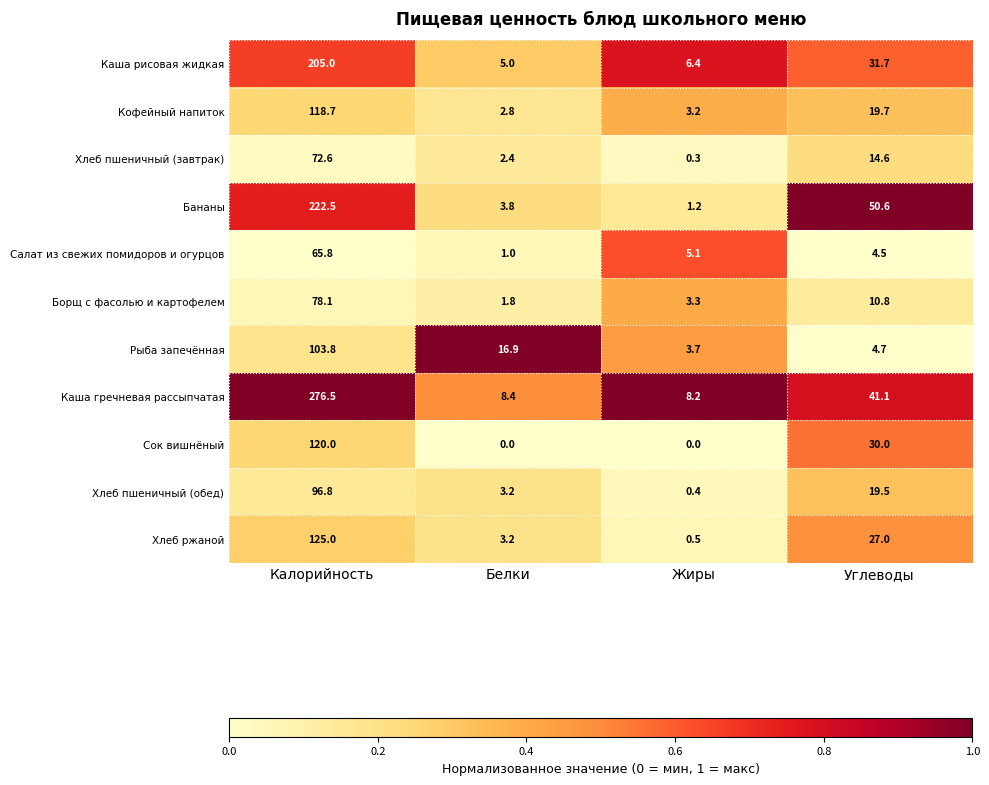

At which label does Сок вишнёный first exceed 30?

Калорийность